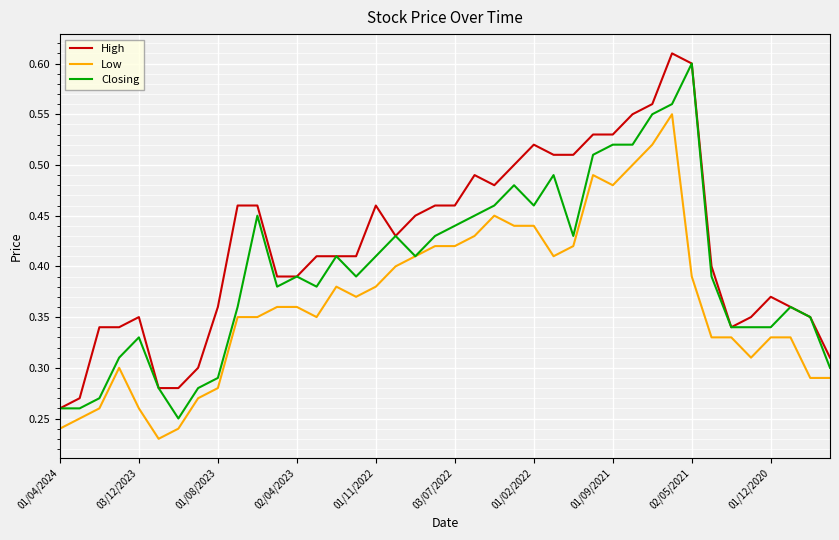

True or false: Low and High intersect in this chart.

False